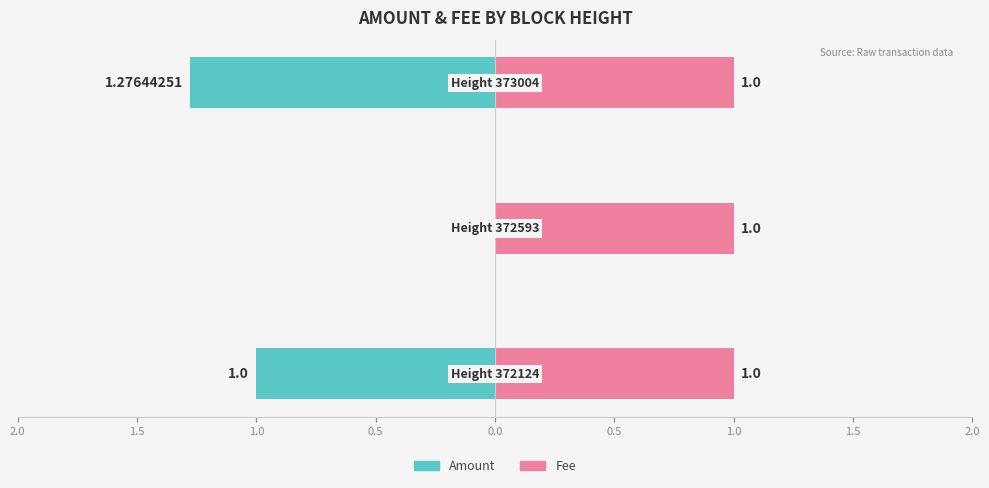

Which series has the largest range (max minus min)?

Amount